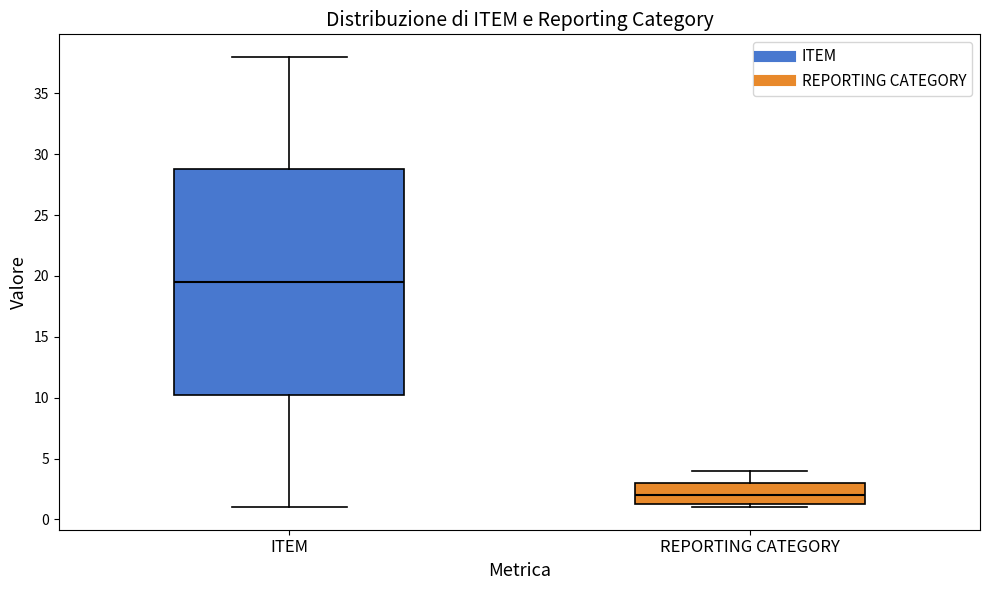

Reading left to right, read every box against the y-axis: the position of its median line, the range the box covers, and the ends of its whiskers. The values are not printed on the chart, so give them approximately, as read against the axis.

ITEM: median 19.5, box 10.5 to 29.0, whiskers 1.0 to 38.0
REPORTING CATEGORY: median 2.0, box 1.5 to 3.0, whiskers 1.0 to 4.0